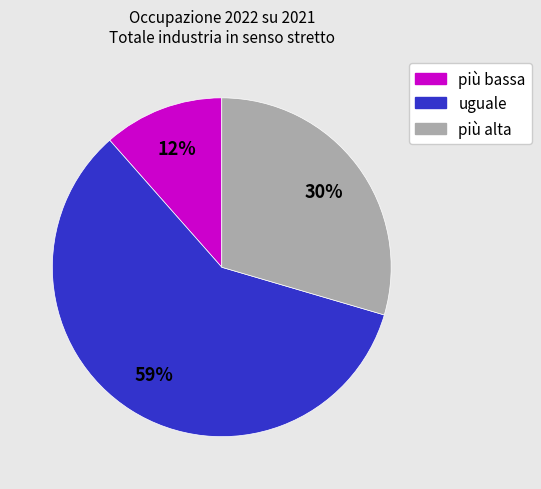

Count the number of slices in the pie.

3